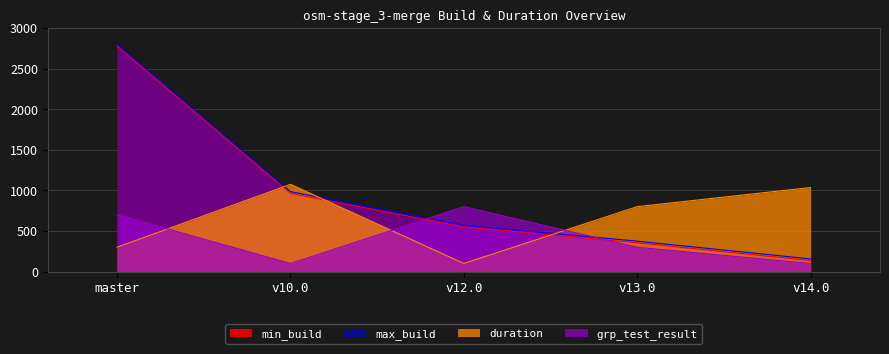

Between v10.0 and v14.0, which is larger?

v10.0